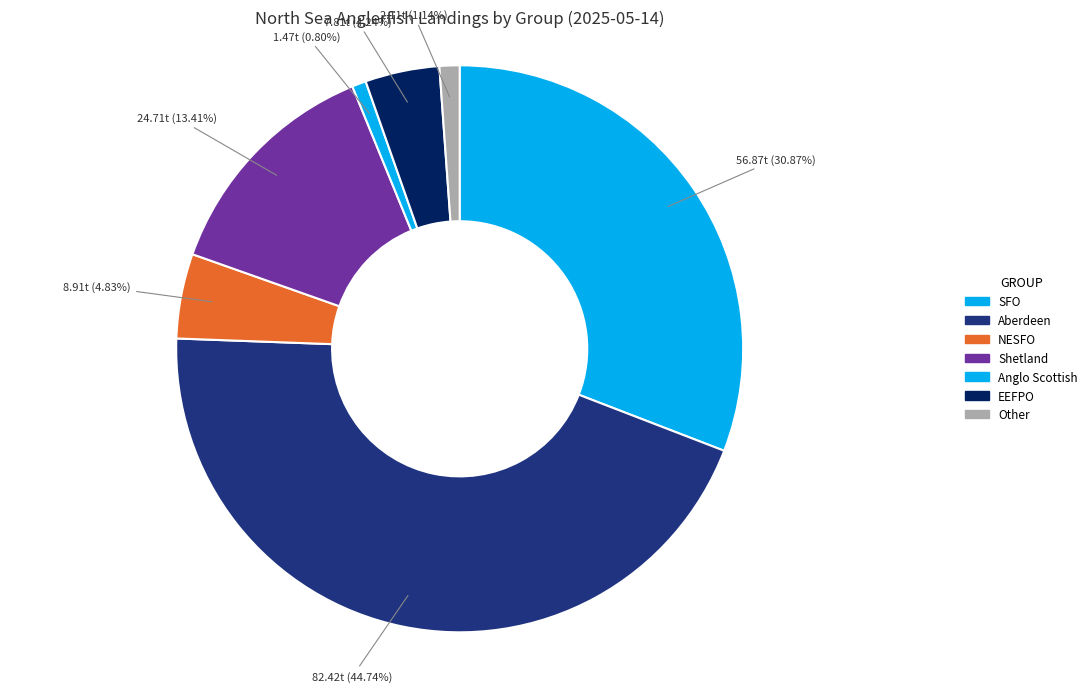

True or false: Aberdeen accounts for 35% of the total.

False